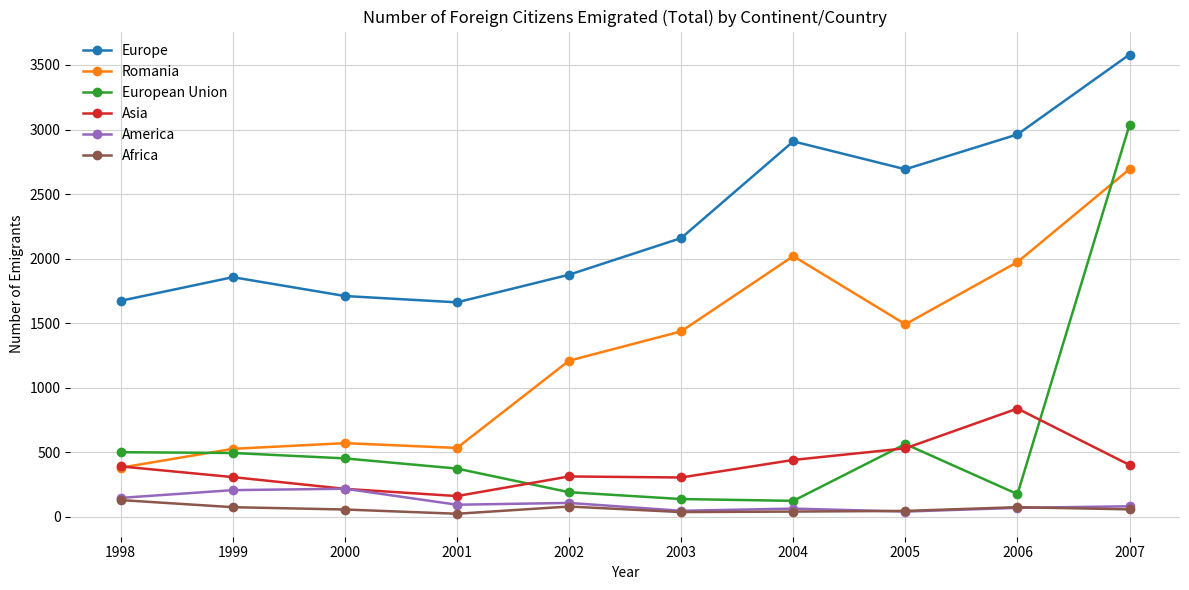

Count the number of categories in the chart.

10